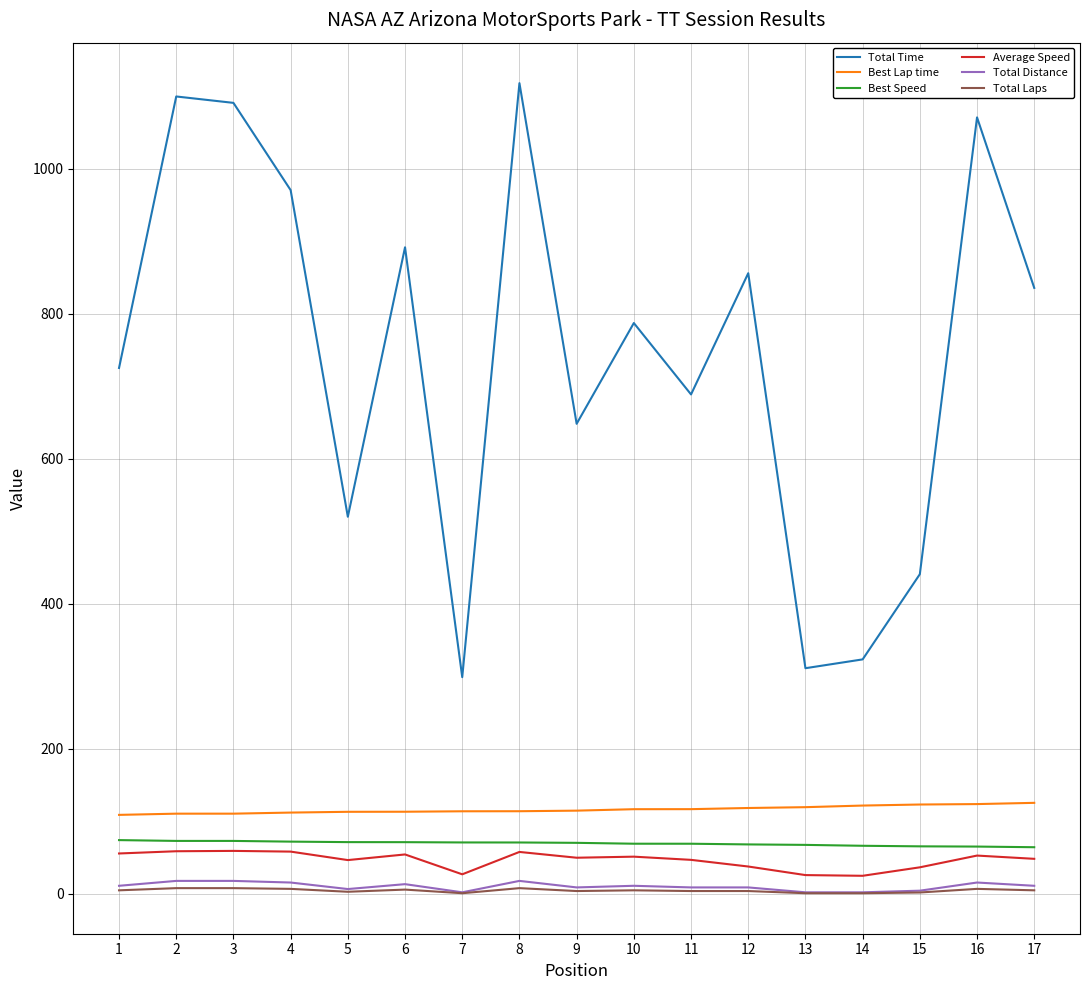

The value of Best Lap time at 5 is 40.3. True or false?

False